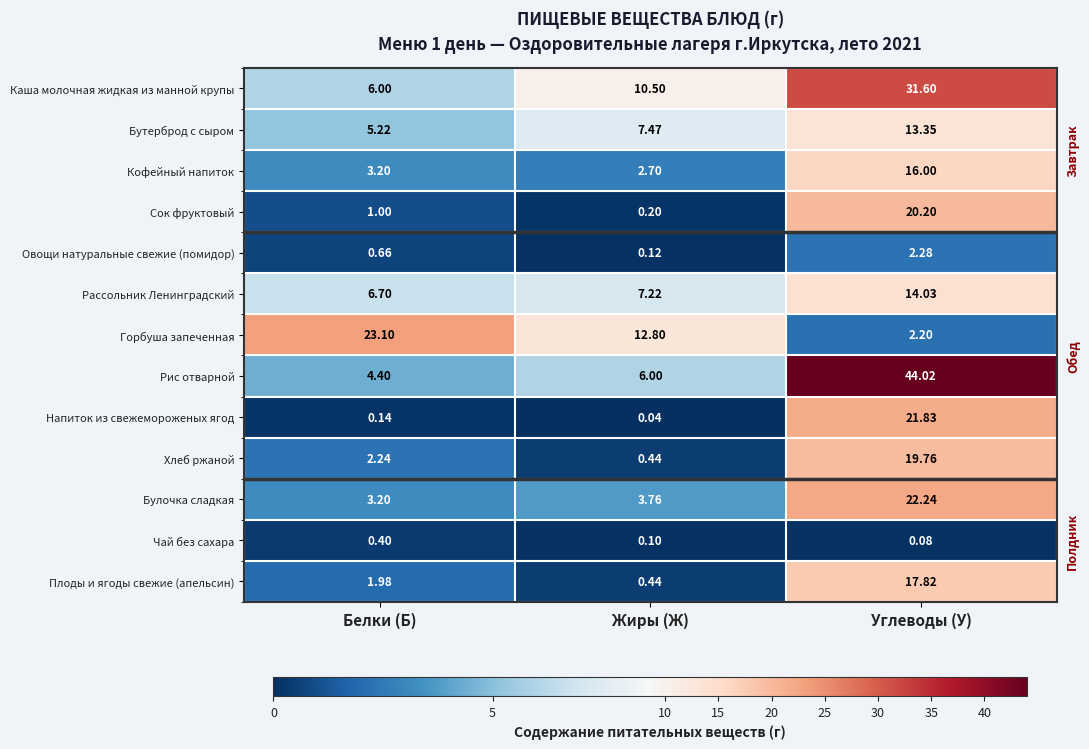

Between Белки (Б) and Углеводы (У), which series saw the biggest shift?

Рис отварной